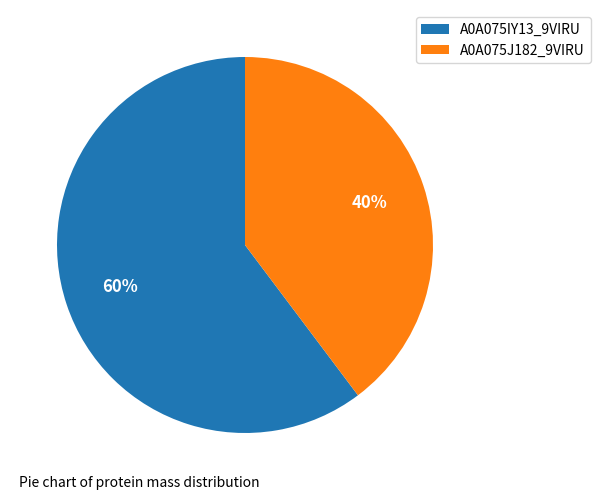

Rank the categories by value from highest to lowest.

A0A075IY13_9VIRU, A0A075J182_9VIRU